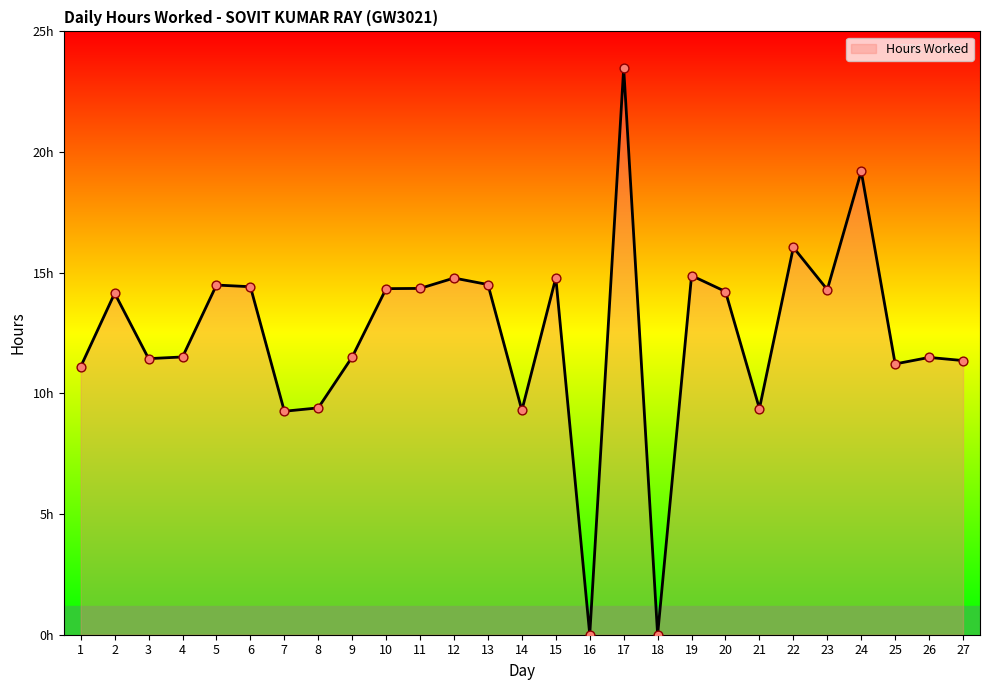

What is the ratio of the value at 24 to the value at 13?

1.3